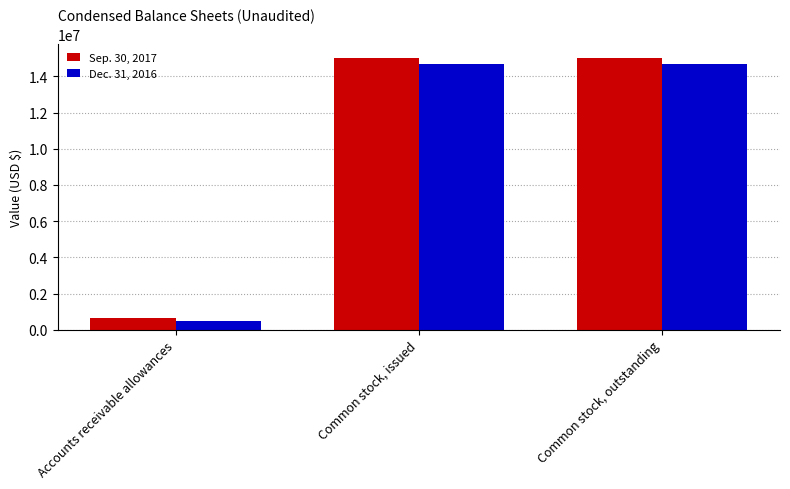

How many groups of bars are there?

3